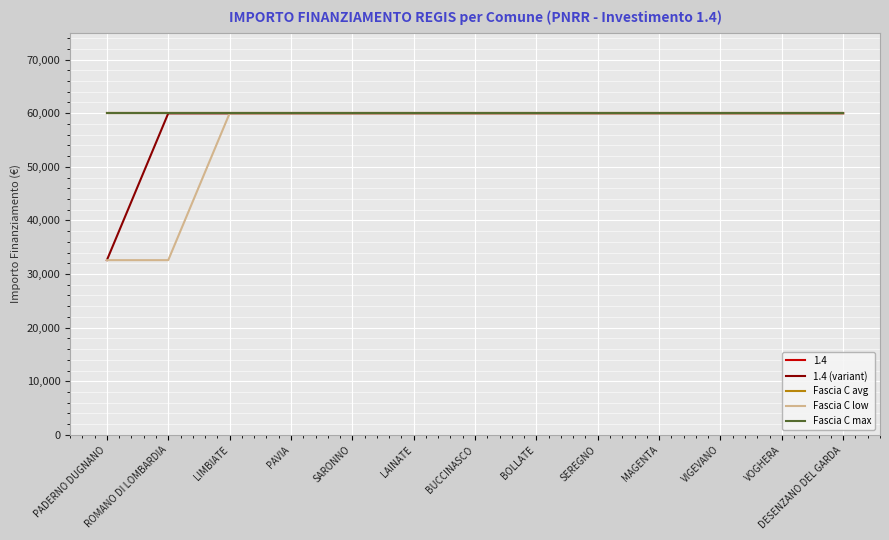

What is the value of the Fascia C avg point at the 6th from the left?

59966